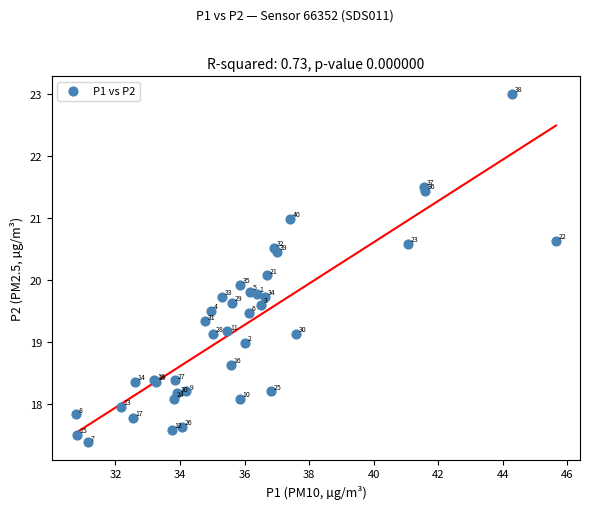

What Y value in the scatter plot is closest to 20?

20.1